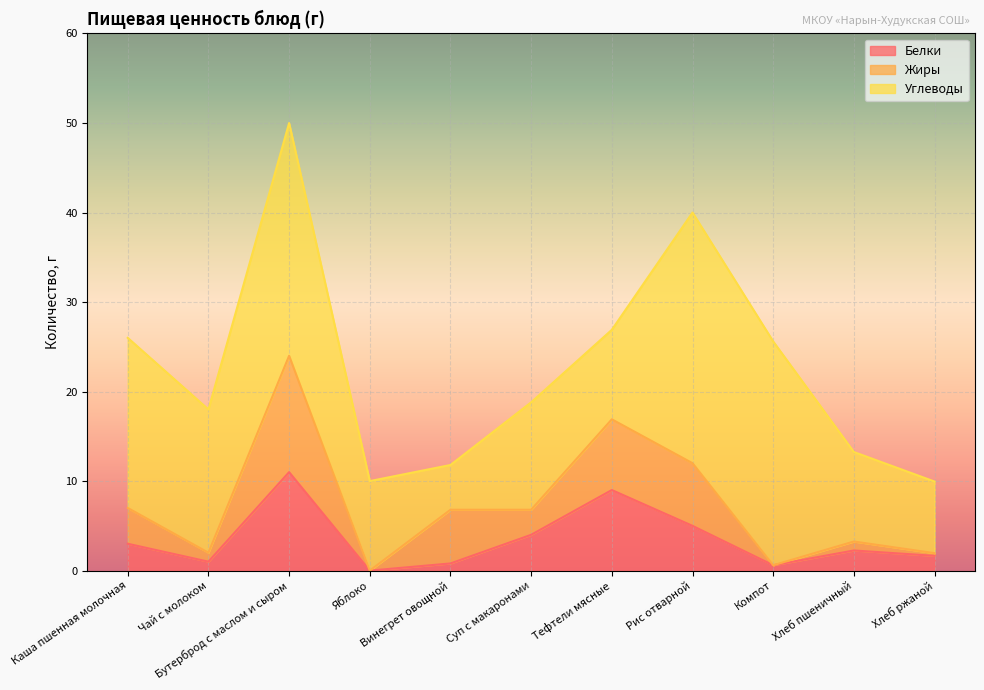

At which label does Углеводы first exceed 12?

Каша пшенная молочная